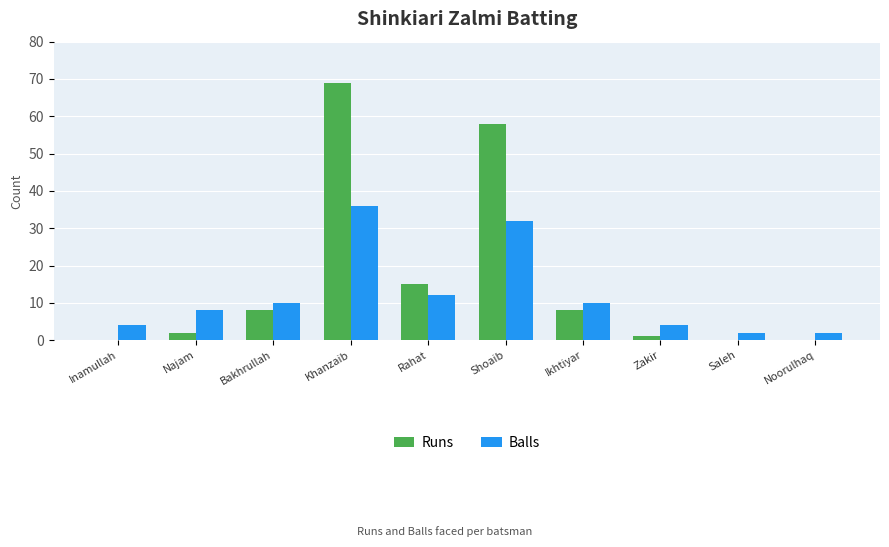

How many groups of bars are there?

10